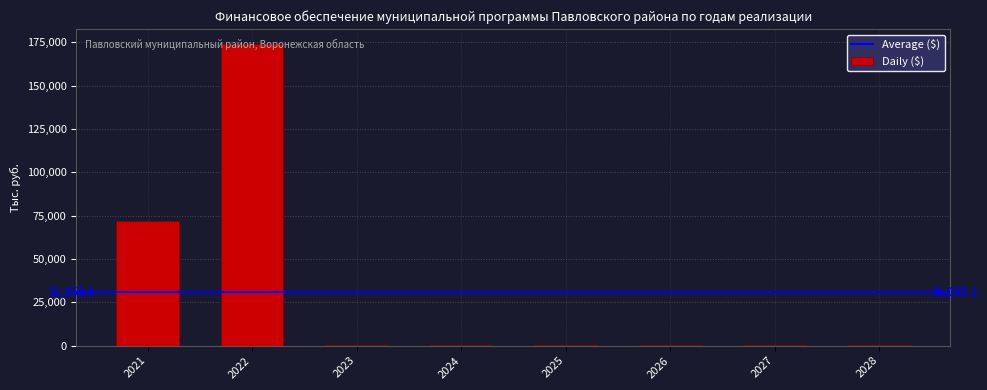

What is the maximum value shown in the chart?

174038.9